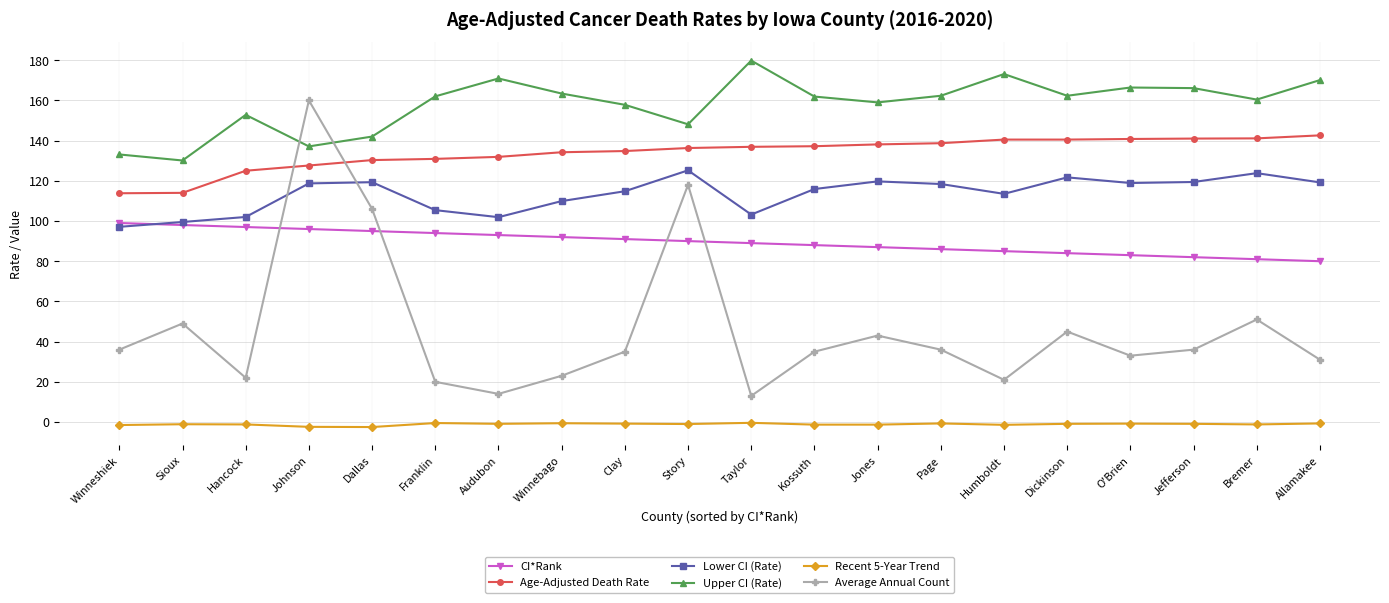

How many values in the CI*Rank series are below 90?

10